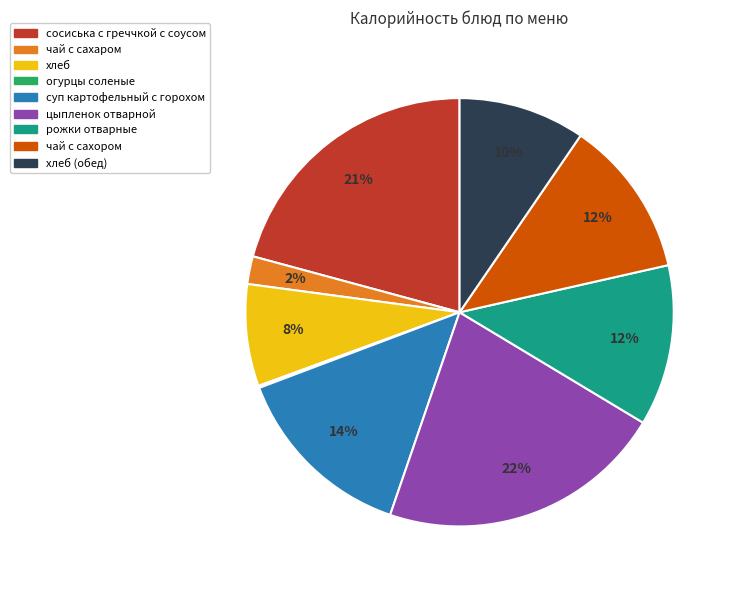

To the nearest percent, what percentage of the pie is сосиська с греччкой с соусом?

21%